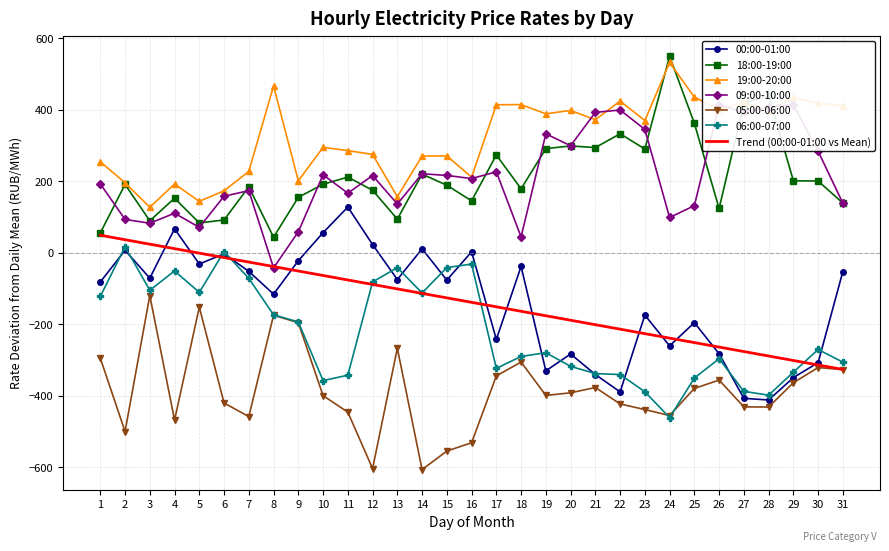

True or false: 18:00-19:00 and 06:00-07:00 intersect in this chart.

False